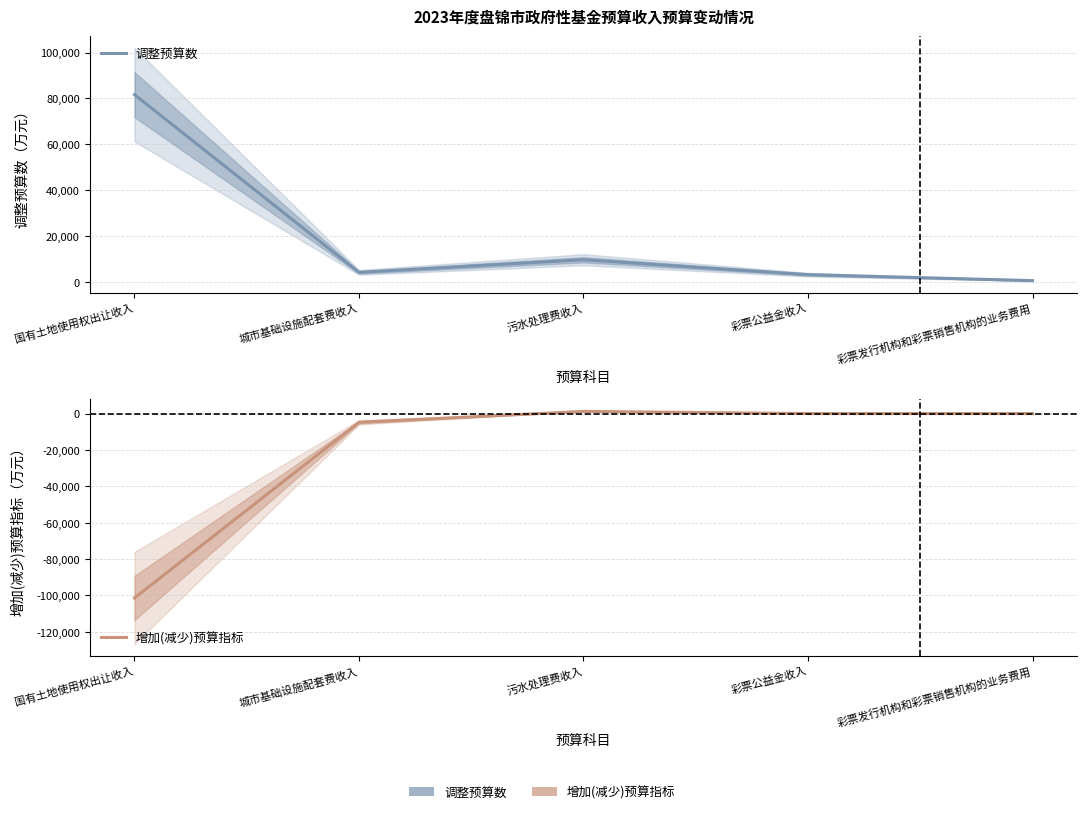

What is the sum of the 增加(减少)预算指标 values at 彩票公益金收入 and 污水处理费收入?

1200